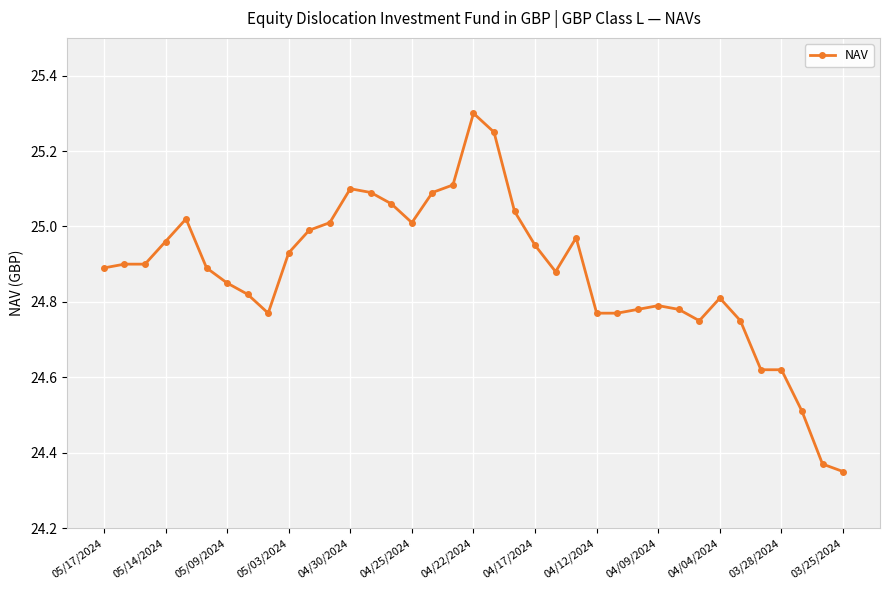

What is the sum of all values?

920.5